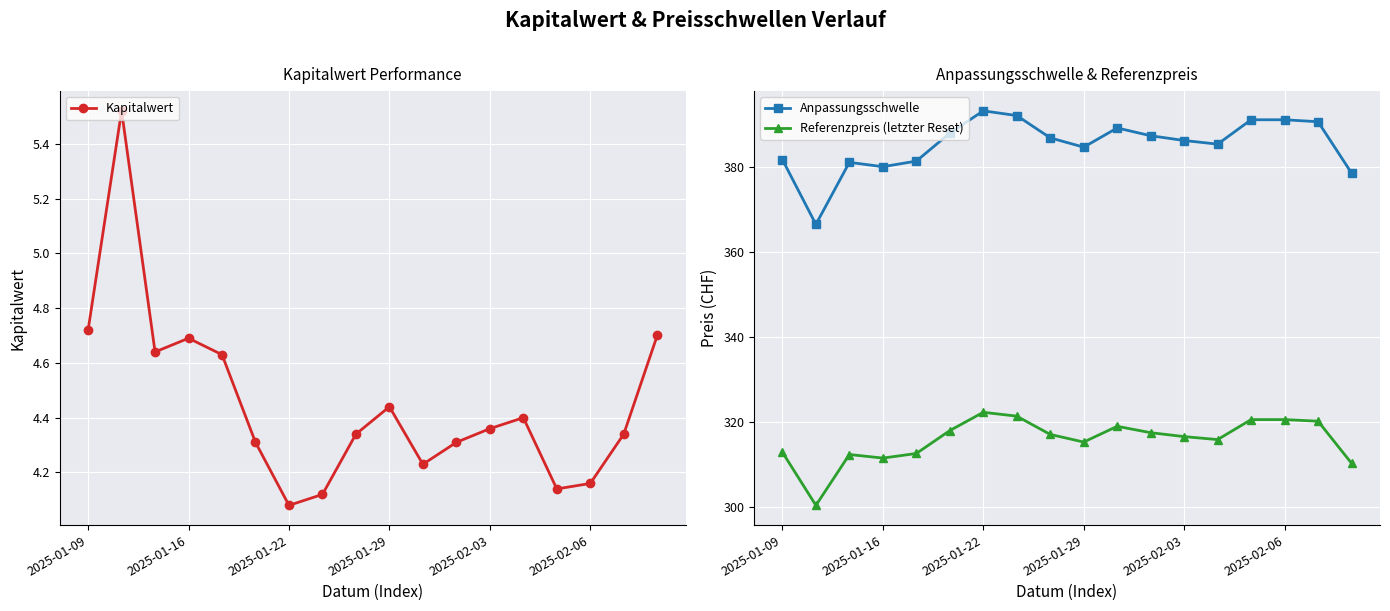

The value of Referenzpreis (letzter Reset) at 2025-02-06 is 153.7. True or false?

False